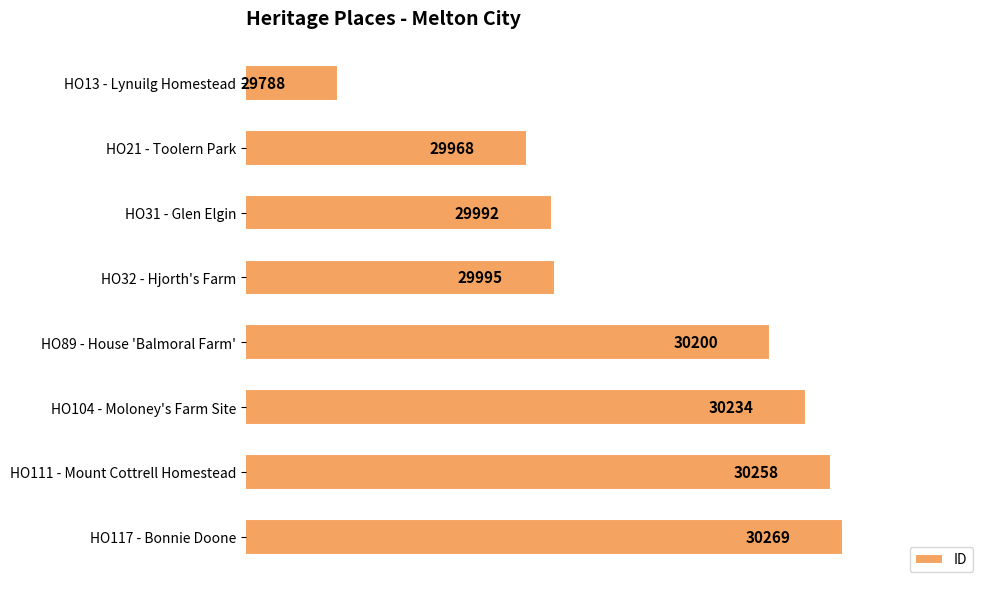

List the labels in order of value, largest first.

HO117 - Bonnie Doone, HO111 - Mount Cottrell Homestead, HO104 - Moloney's Farm Site, HO89 - House 'Balmoral Farm', HO32 - Hjorth's Farm, HO31 - Glen Elgin, HO21 - Toolern Park, HO13 - Lynuilg Homestead